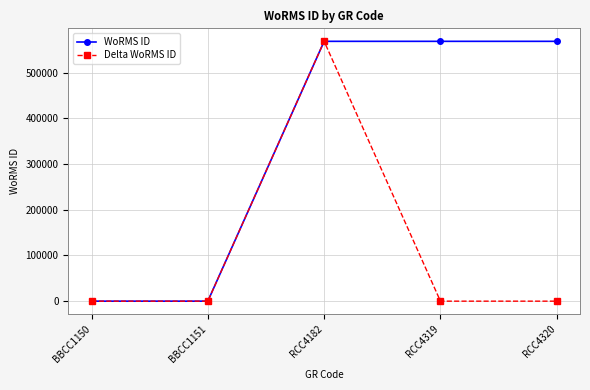

What is the difference between the maximum and minimum values in the WoRMS ID series?

568243